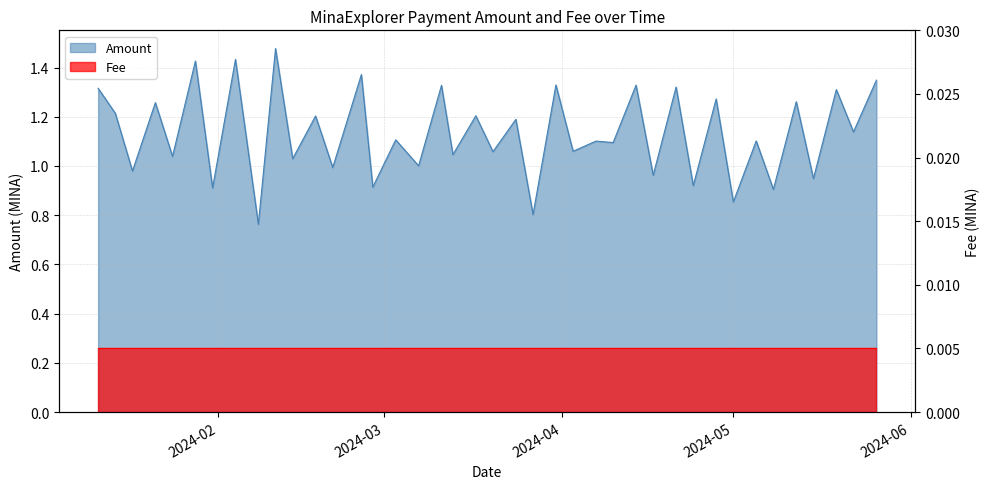

True or false: there are more than 1 points higher than both neighbors.

True